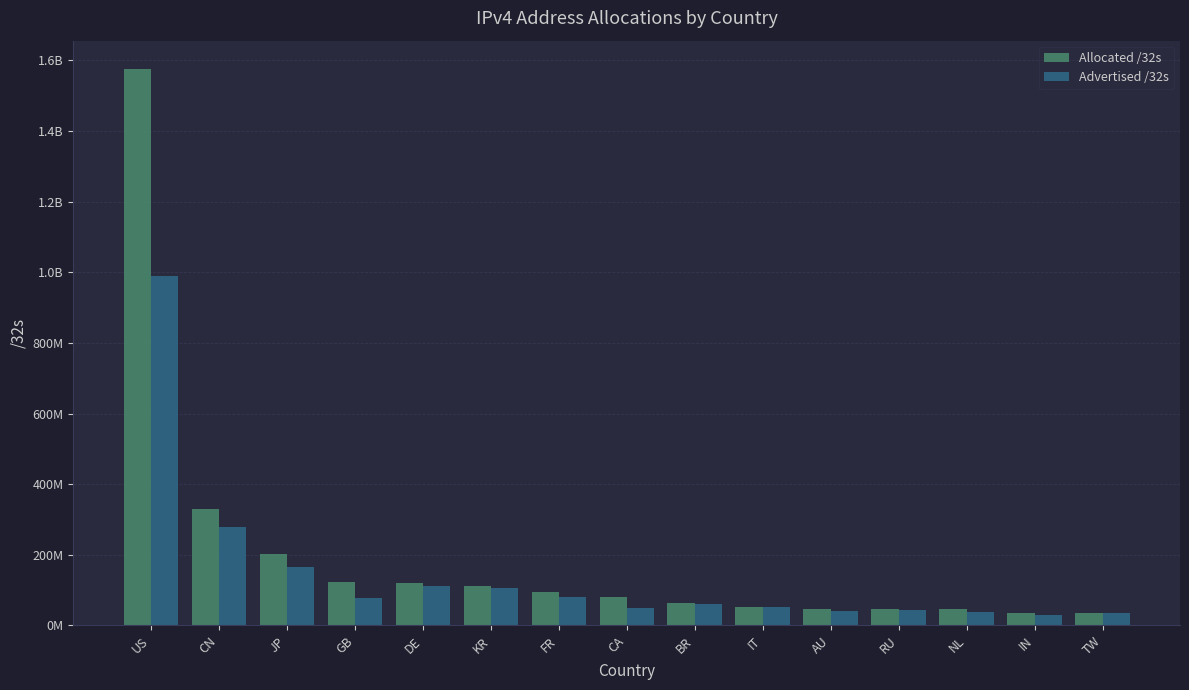

What is the highest value of the Allocated /32s series?

1576970880